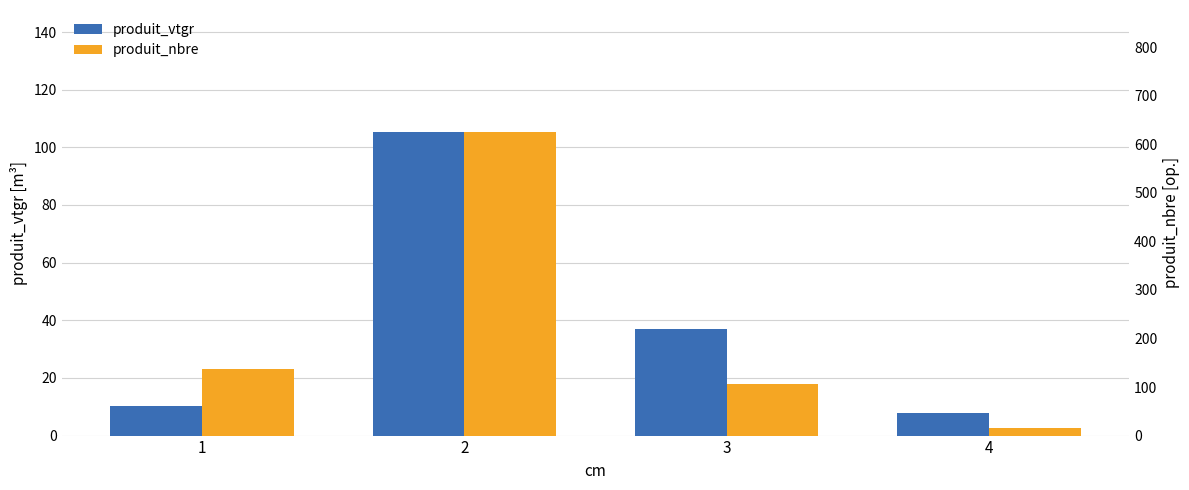

Reading left to right, transcribe all the data shown in this chart.

produit_vtgr: 1=10.2	2=105.5	3=36.8	4=8.0
produit_nbre: 1=138.0	2=626.0	3=107.0	4=15.0